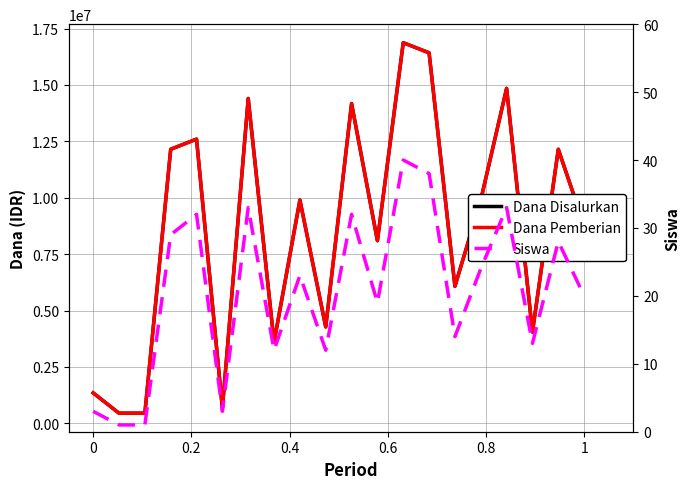

At 1, list the series in order from largest to smallest.

Dana Disalurkan, Dana Pemberian, Siswa